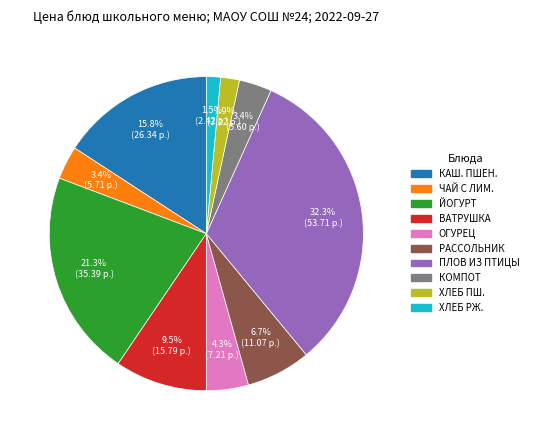

Is there a majority slice in this chart?

No